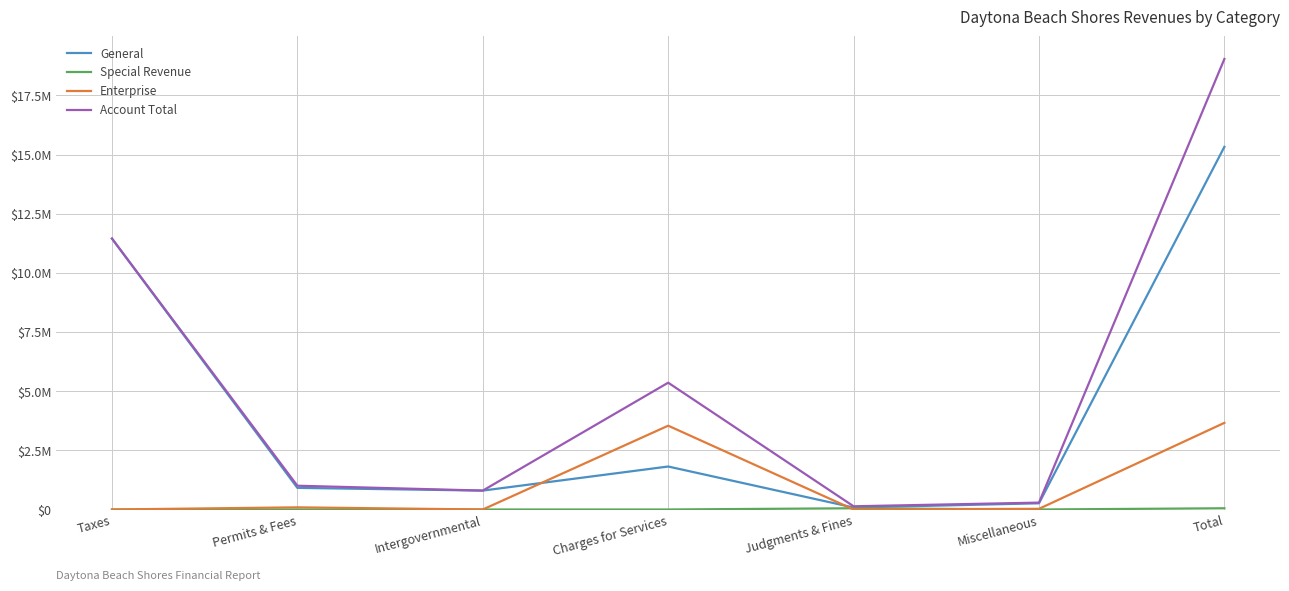

Is the value of Enterprise at Miscellaneous greater than the value of Account Total at Total?

No